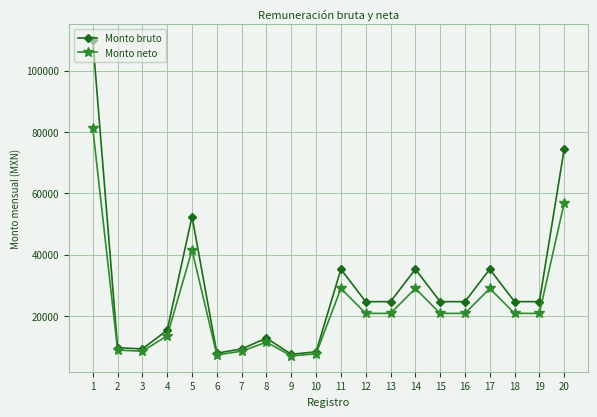

How many lines are shown in the chart?

2